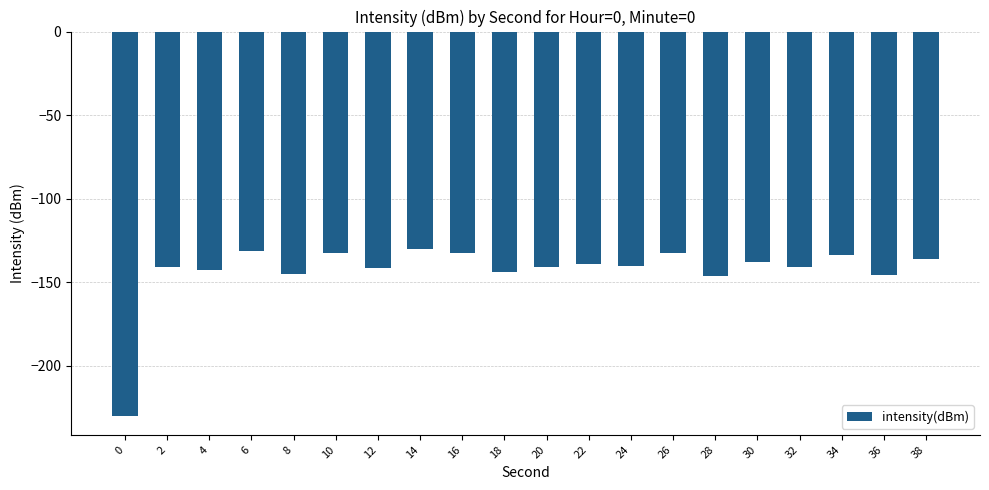

What is the change in value from 6 to 32?

-9.3